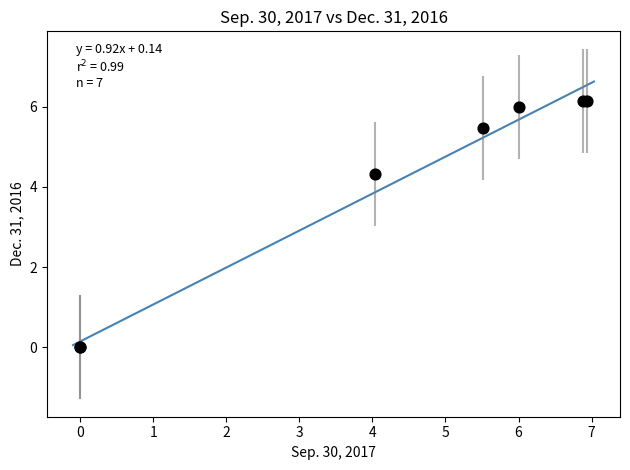

What Y value in the scatter plot is closest to 3?

4.3